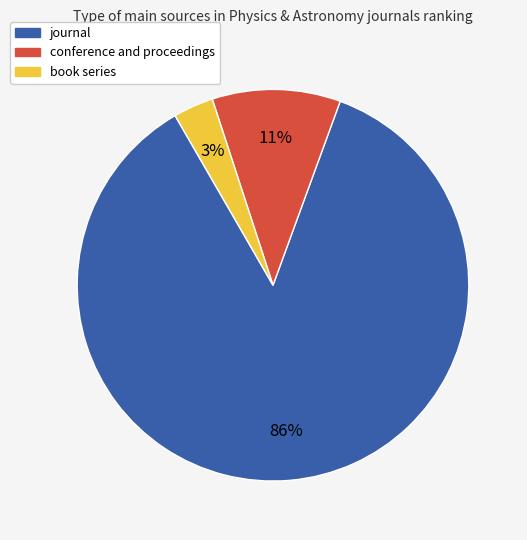

To the nearest percent, what portion does conference and proceedings represent?

11%